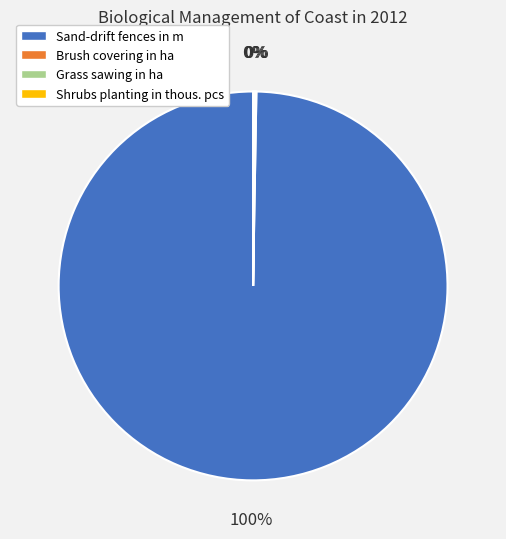

Which slice is the largest?

Sand-drift fences in m